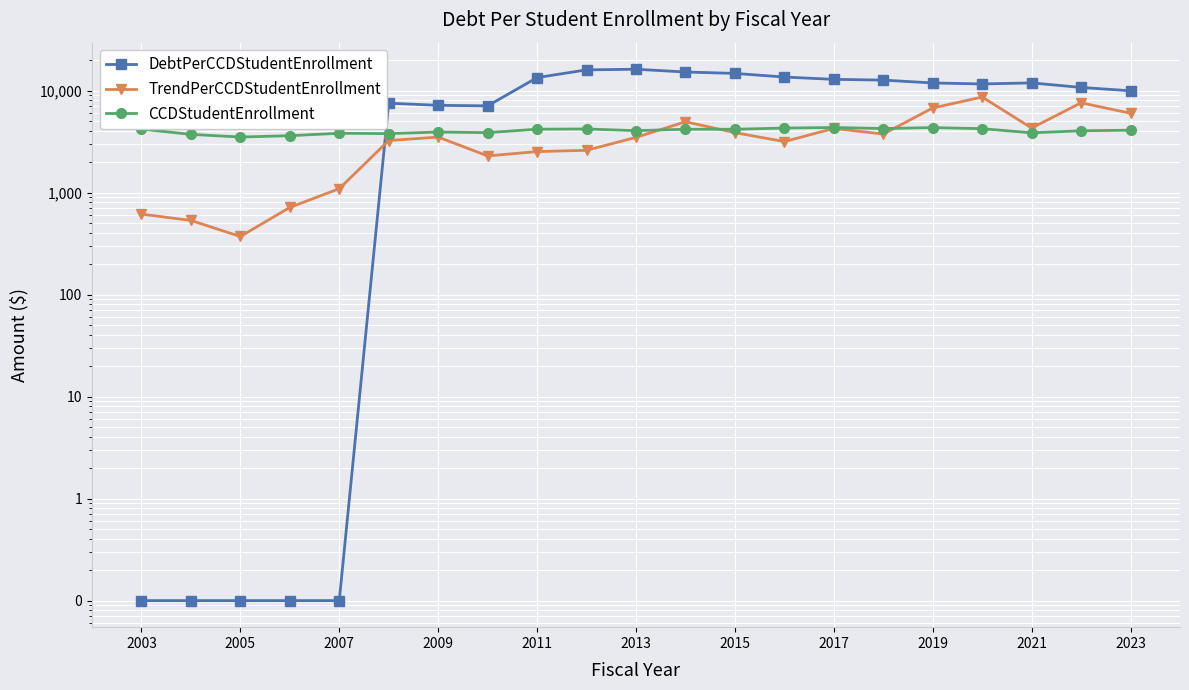

Is the value of CCDStudentEnrollment at 2017 greater than the value of TrendPerCCDStudentEnrollment at 2003?

Yes